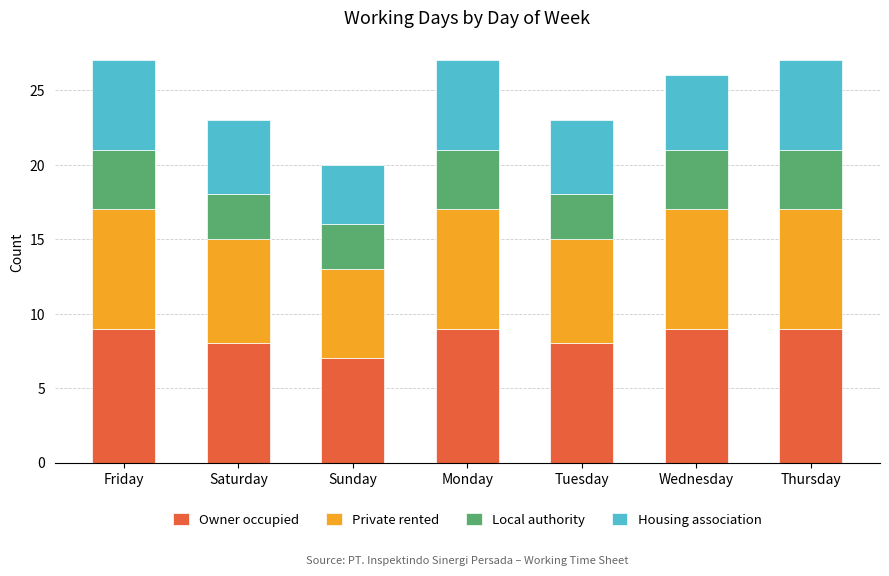

What is the approximate value of Owner occupied at Thursday?

9